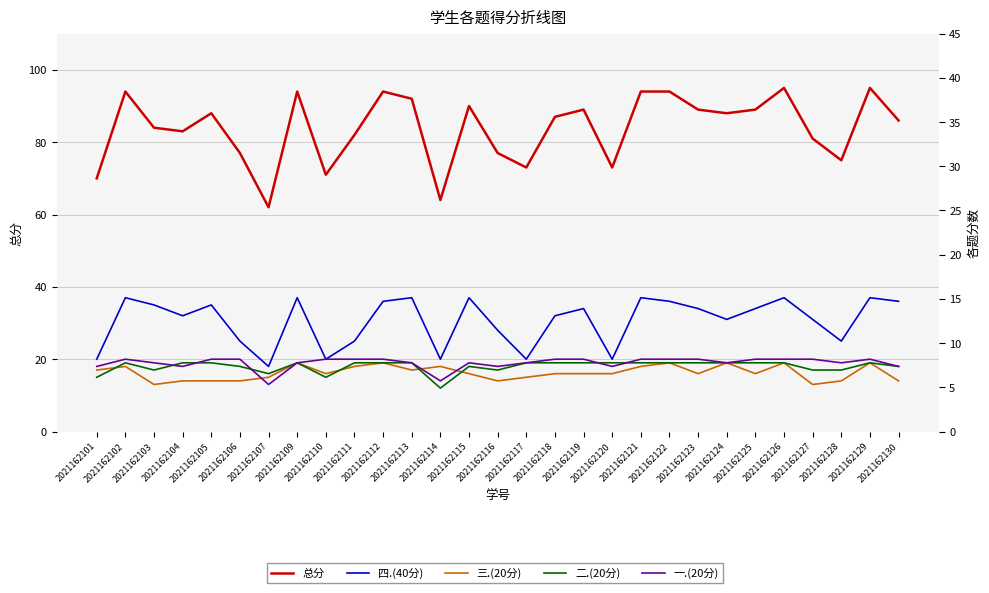

Reading right to left, transcribe all the data shown in this chart.

总分: 86	95	75	81	95	89	88	89	94	94	73	89	87	73	77	90	64	92	94	82	71	94	62	77	88	83	84	94	70
四.(40分): 36	37	25	31	37	34	31	34	36	37	20	34	32	20	28	37	20	37	36	25	20	37	18	25	35	32	35	37	20
三.(20分): 14	19	14	13	19	16	19	16	19	18	16	16	16	15	14	16	18	17	19	18	16	19	15	14	14	14	13	18	17
二.(20分): 18	19	17	17	19	19	19	19	19	19	19	19	19	19	17	18	12	19	19	19	15	19	16	18	19	19	17	19	15
一.(20分): 18	20	19	20	20	20	19	20	20	20	18	20	20	19	18	19	14	19	20	20	20	19	13	20	20	18	19	20	18